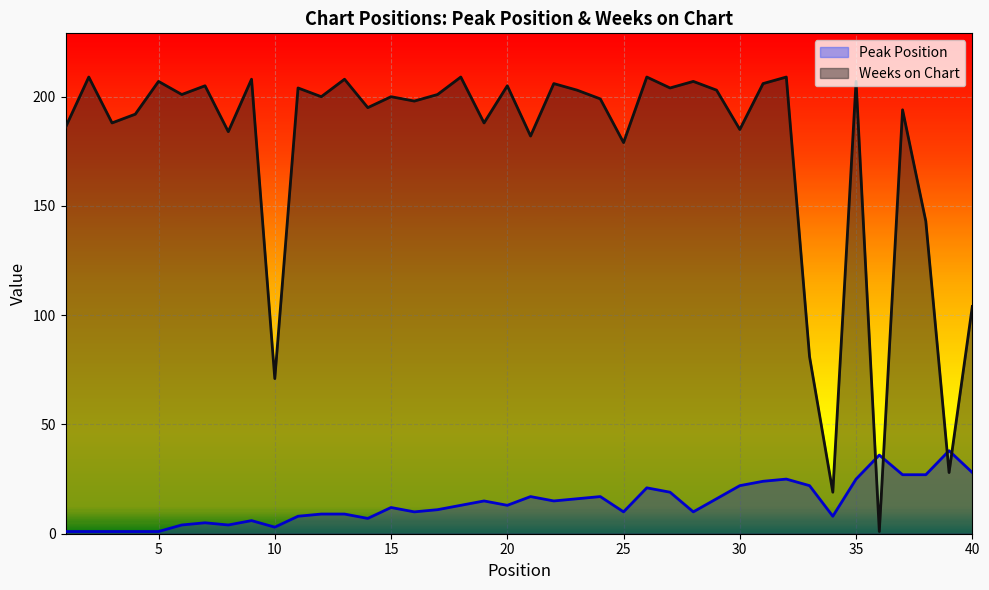

What are all the series names shown in the legend?

Peak Position, Weeks on Chart